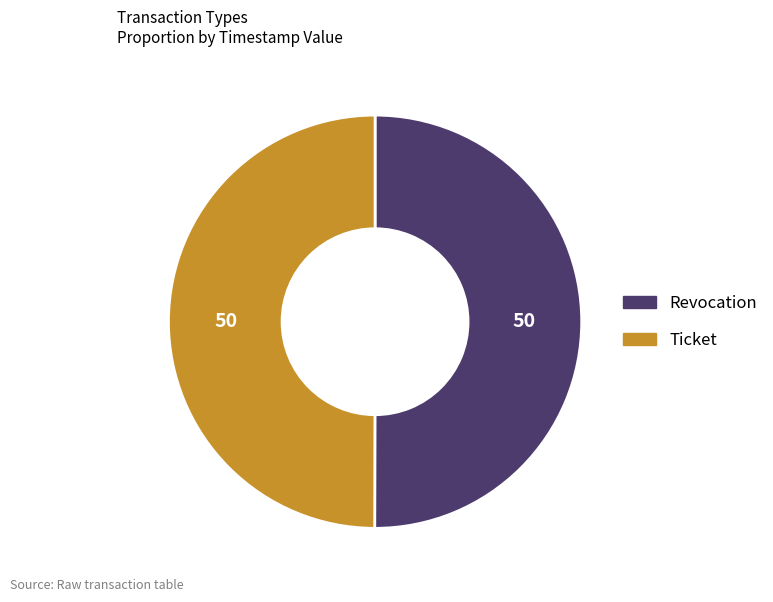

Do Revocation and Ticket together represent more than half of the pie?

Yes